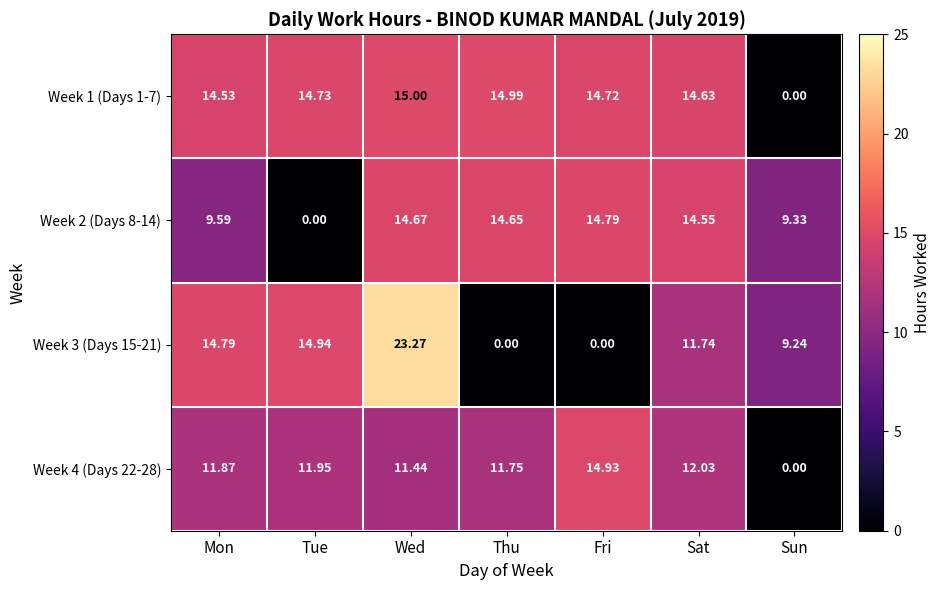

At which label is Week 4 (Days 22-28) closest to 7?

Wed